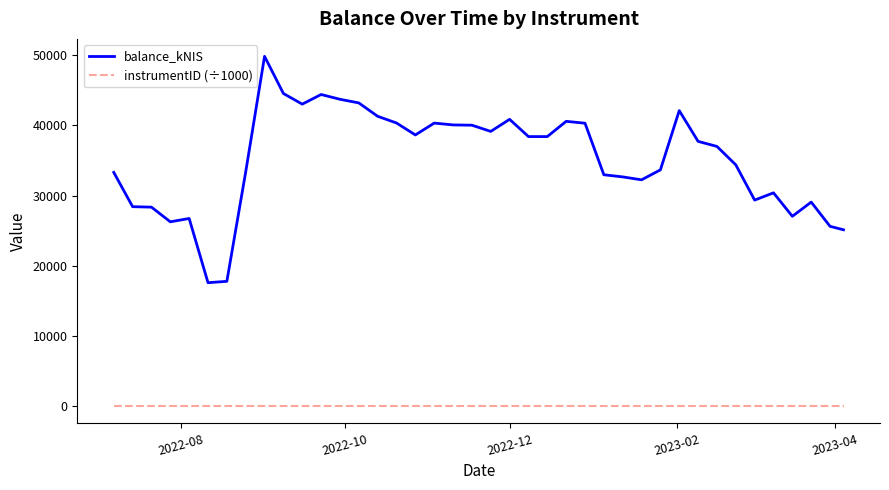

What is the greatest value displayed?

49851.1